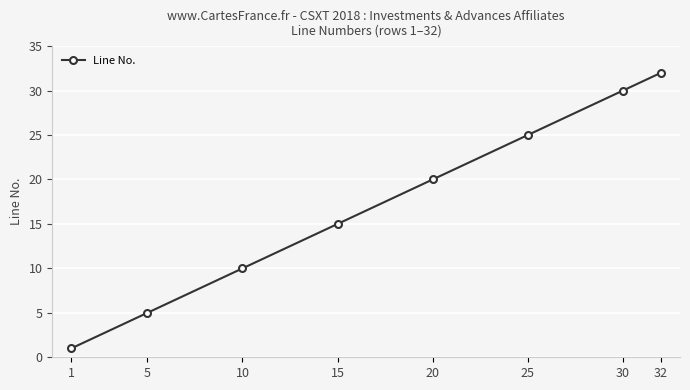

Reading left to right, transcribe all the data shown in this chart.

1	5	10	15	20	25	30	32